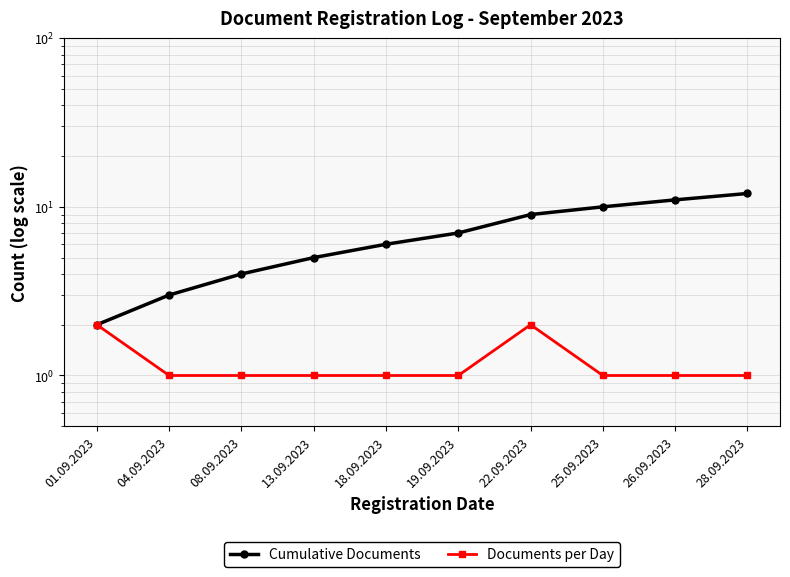

True or false: Cumulative Documents and Documents per Day intersect in this chart.

False